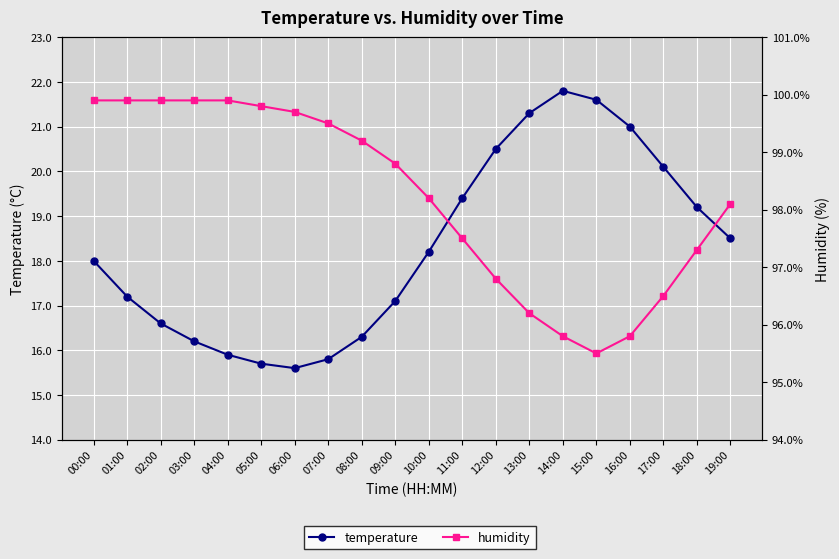

What is the difference between the second highest and second lowest values in the humidity series?

4.1